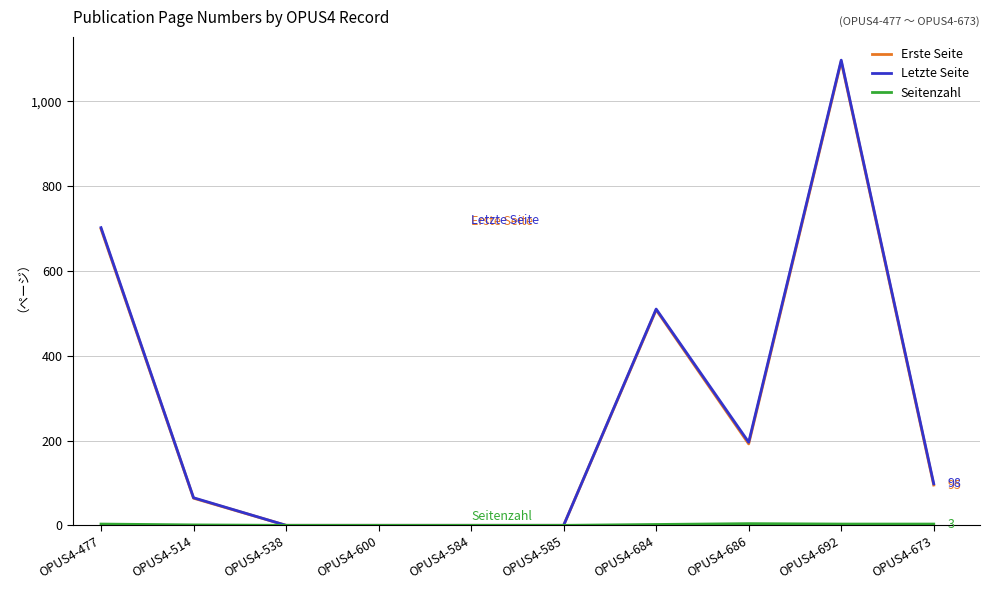

What is the difference between the Letzte Seite values at OPUS4-600 and OPUS4-673?

98